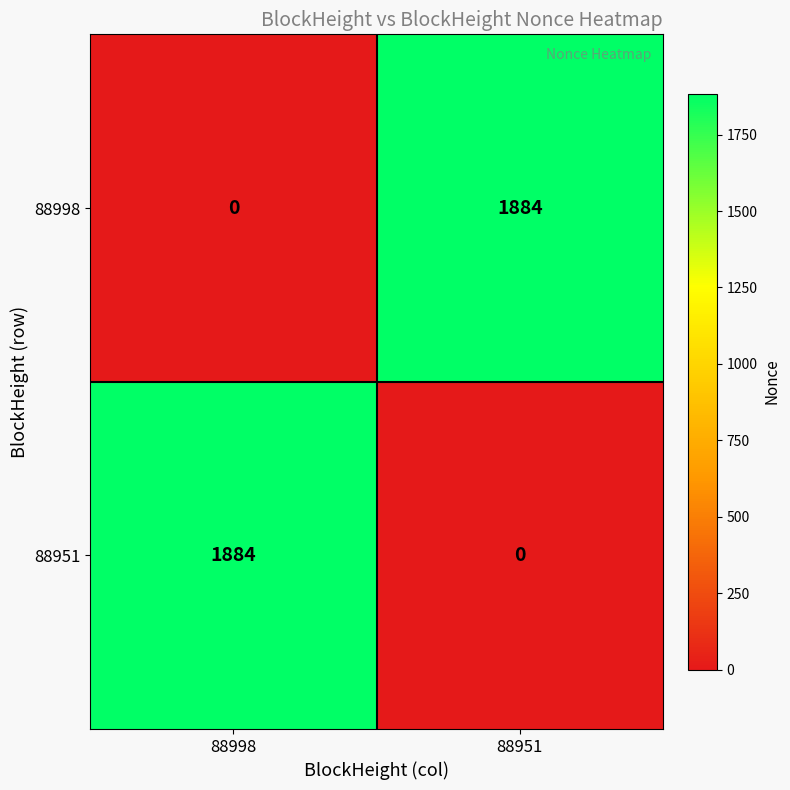

What is the approximate value of 88951 at 88998?

1884